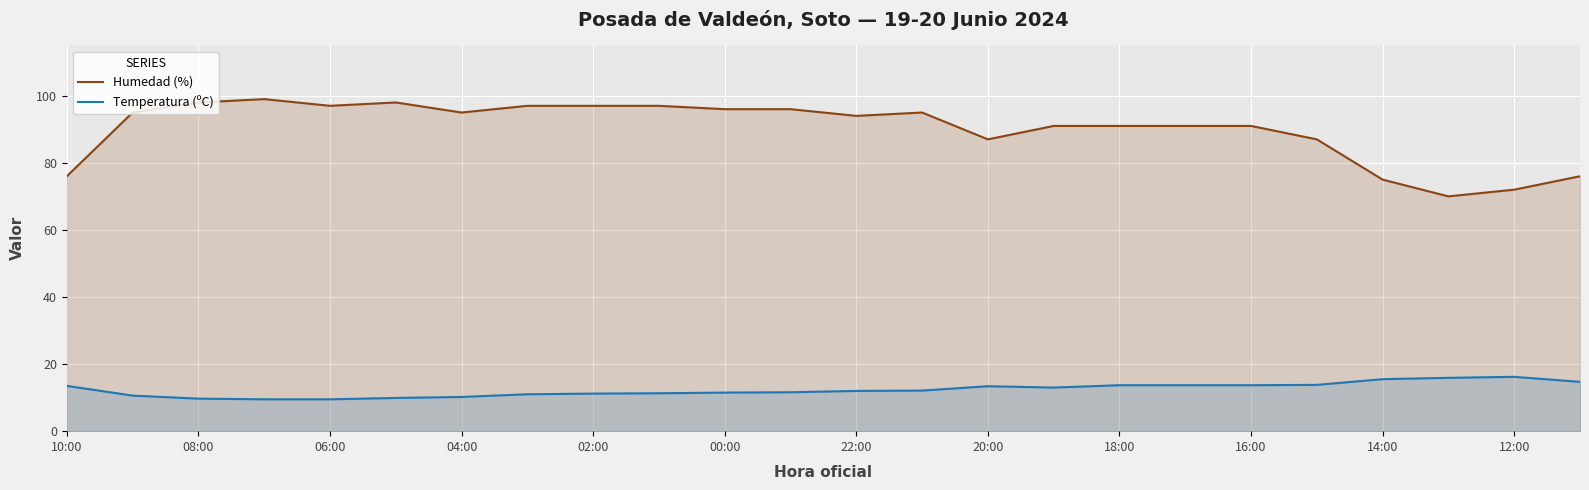

True or false: Humedad (%) has a value of 72.0 at 12:00.

True